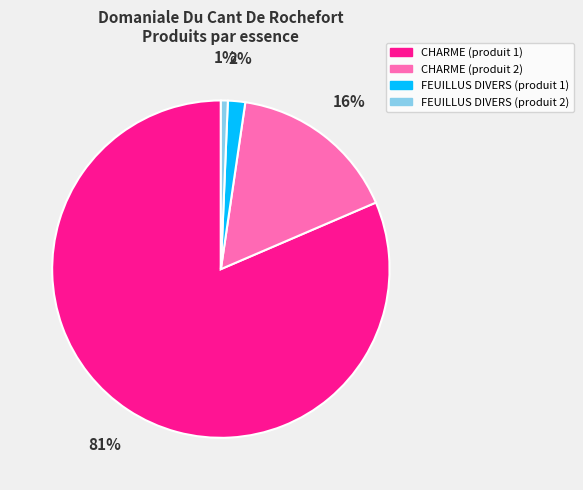

What is the largest slice in the pie chart?

CHARME (produit 1)